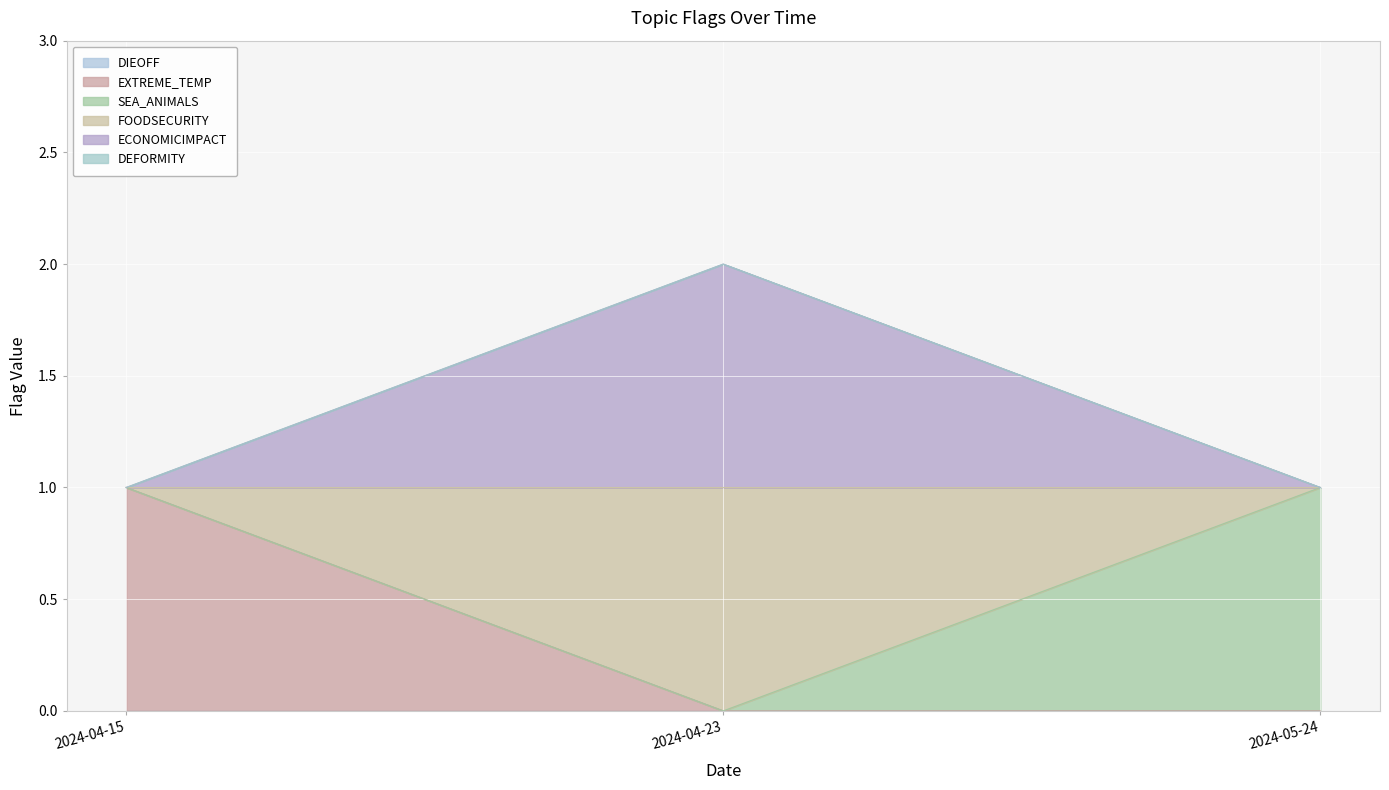

What is the difference between the second highest and minimum values in the FOODSECURITY series?

1